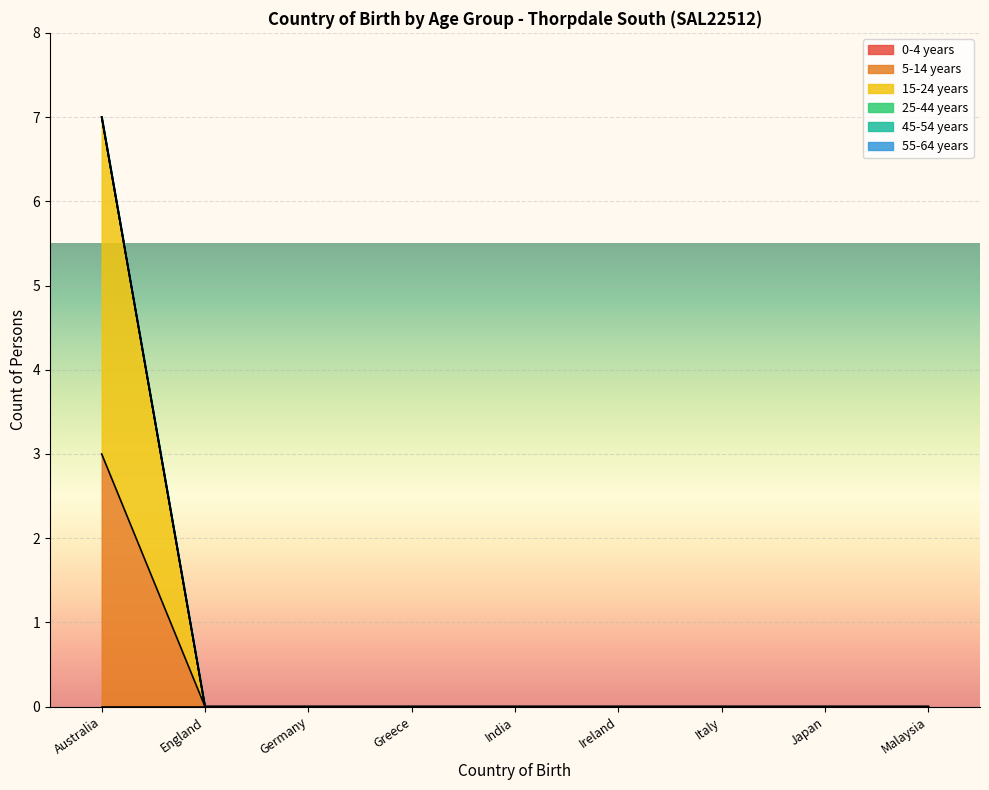

At which category is the sum across all series the highest?

Australia